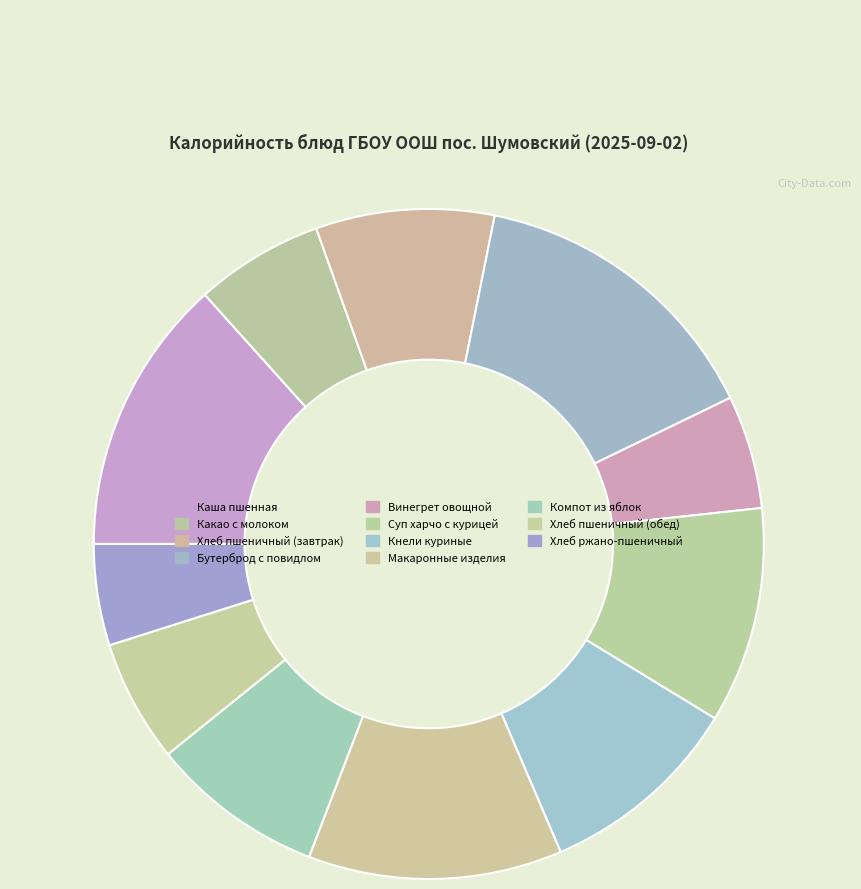

To the nearest percent, what percentage of the pie is Хлеб ржано-пшеничный?

5%